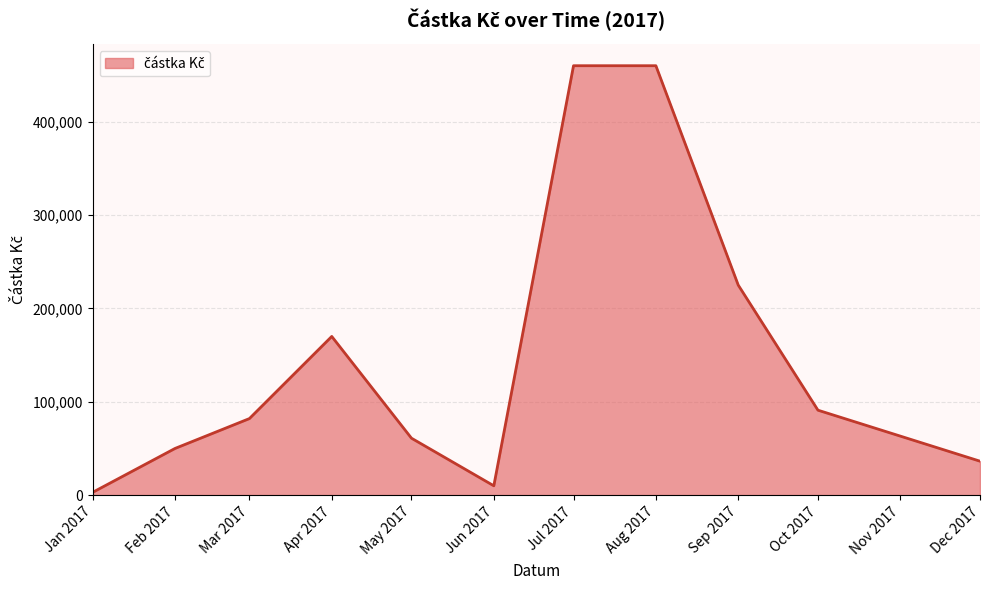

What is the maximum value shown in the chart?

460000